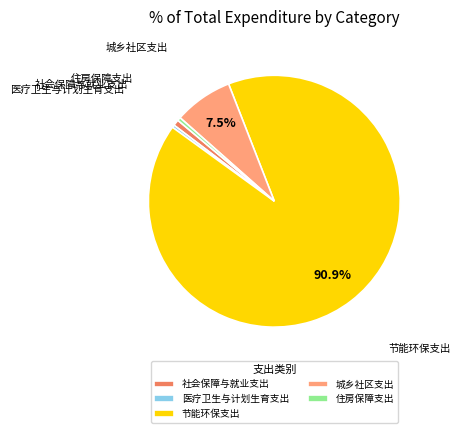

Does 节能环保支出 account for over 50% of the chart?

Yes